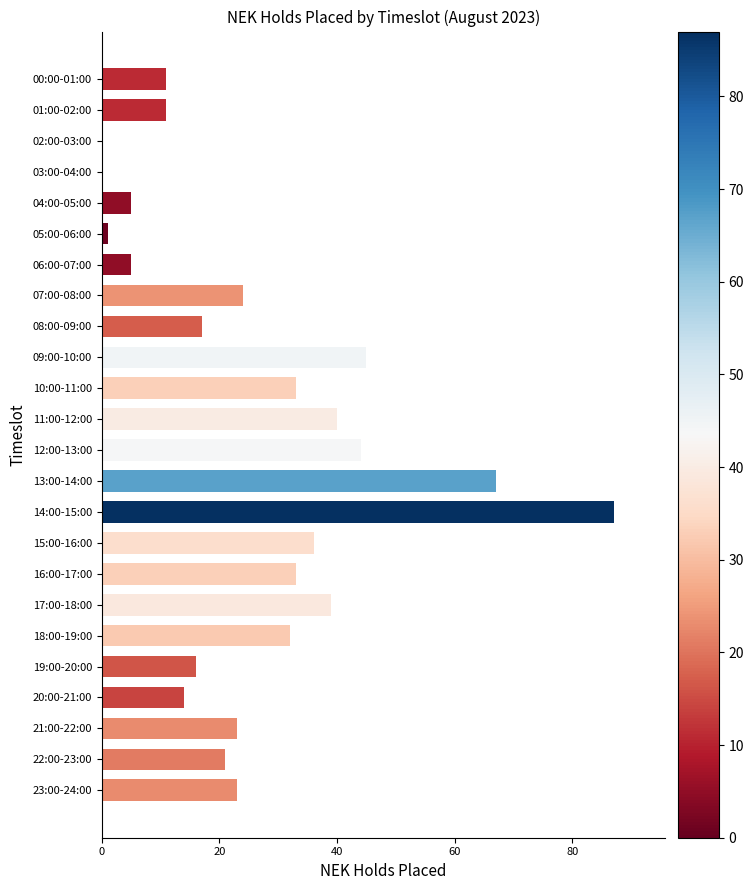

What is the ratio of the value at 00:00-01:00 to the value at 04:00-05:00?

2.2